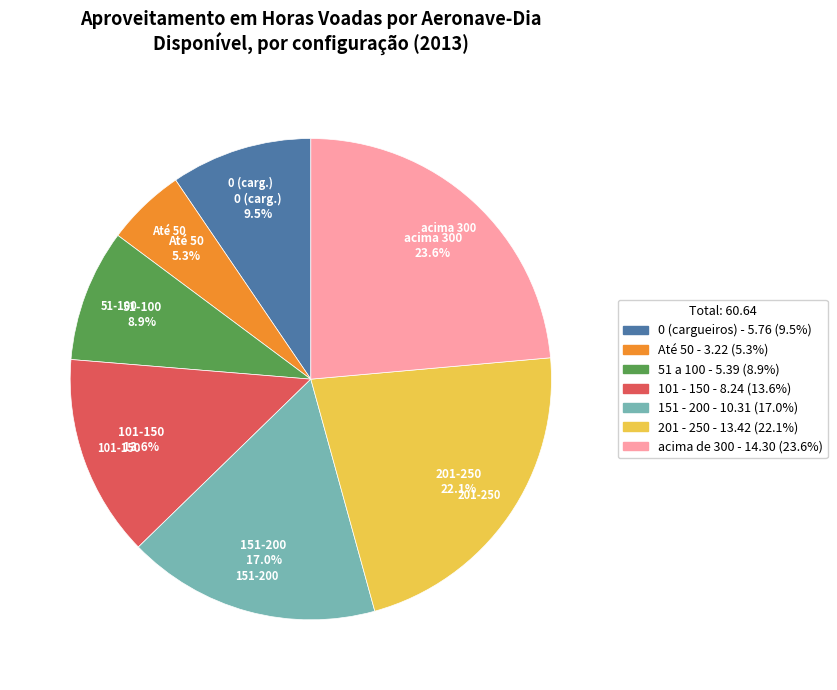

Does any single category account for the majority?

No